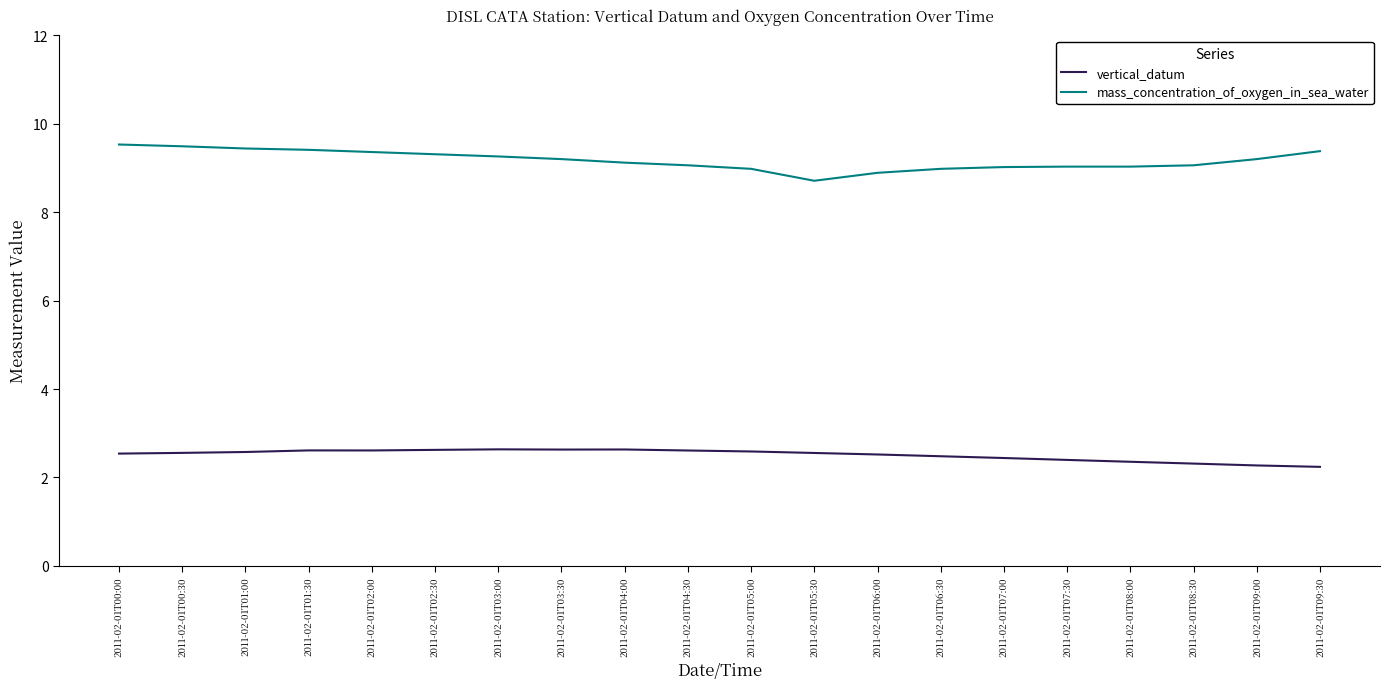

What is the sum of all mass_concentration_of_oxygen_in_sea_water values?

183.5